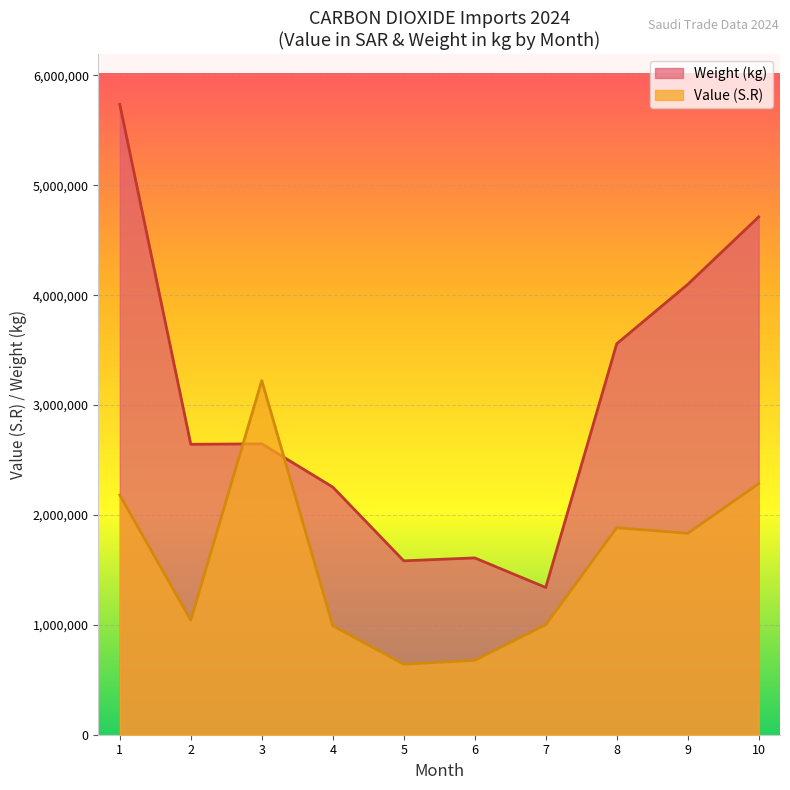

True or false: Weight (kg) has a value of 3834936 at 4.

False